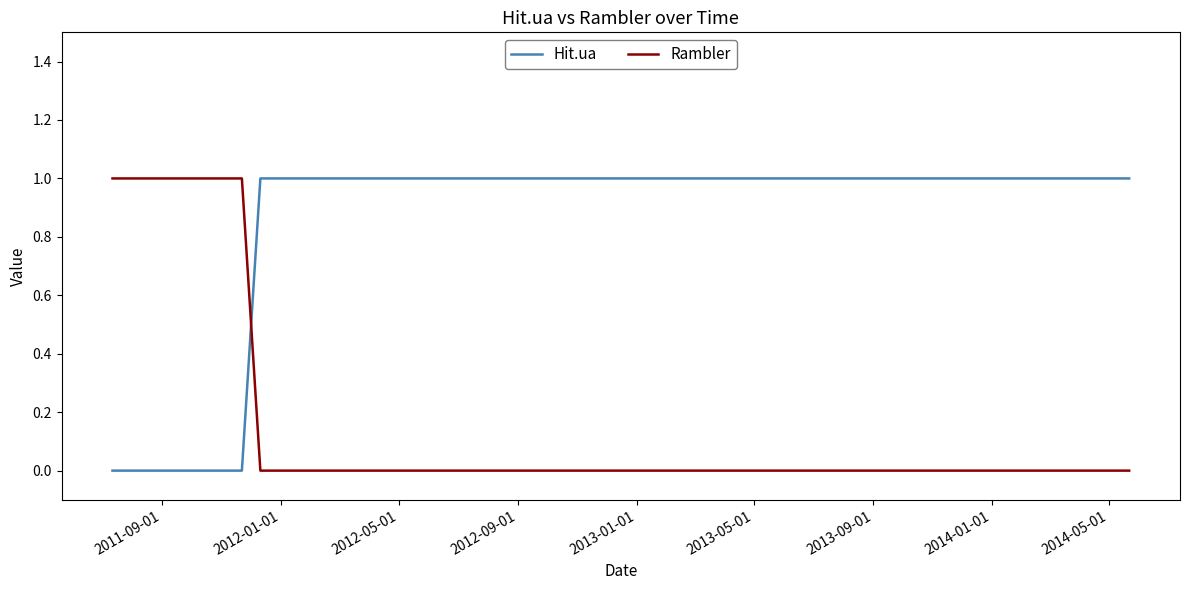

How many intersections are there between Hit.ua and Rambler?

1